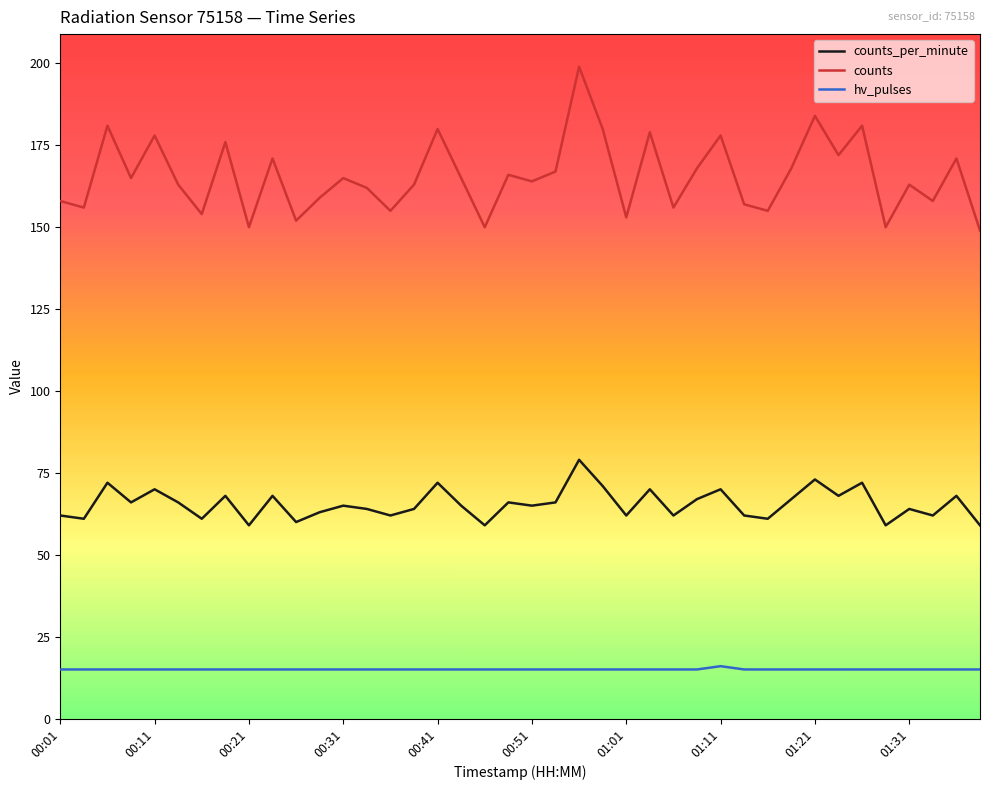

What is the lowest value of the counts_per_minute series?

59